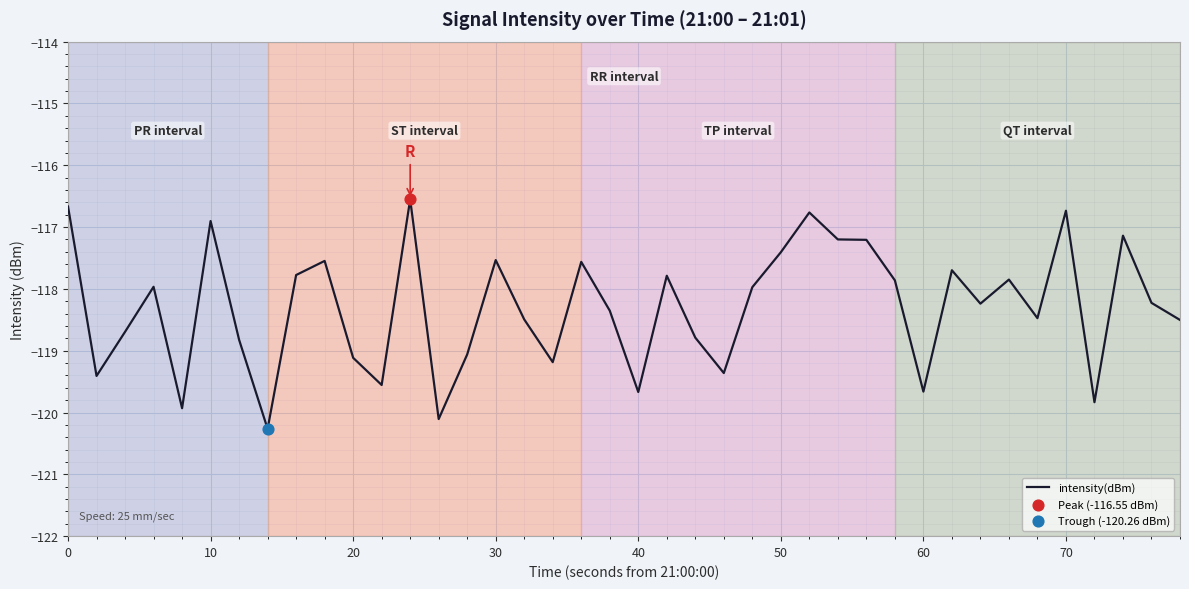

What is the maximum value shown in the chart?

-116.6